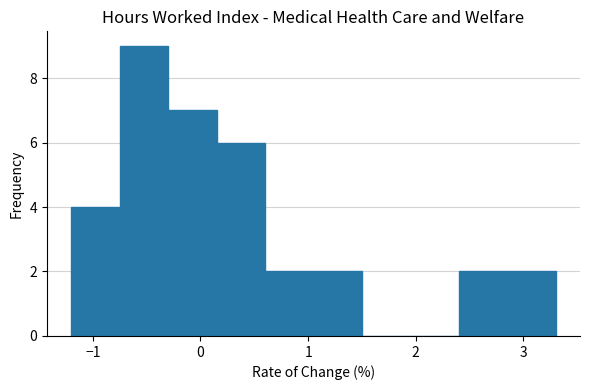

What is the height of the bar covering 0.60 to 1.05 on the x-axis? Neither the bar edges nor the heights are printed on the chart, so give them approximately, as read against the axes.

2